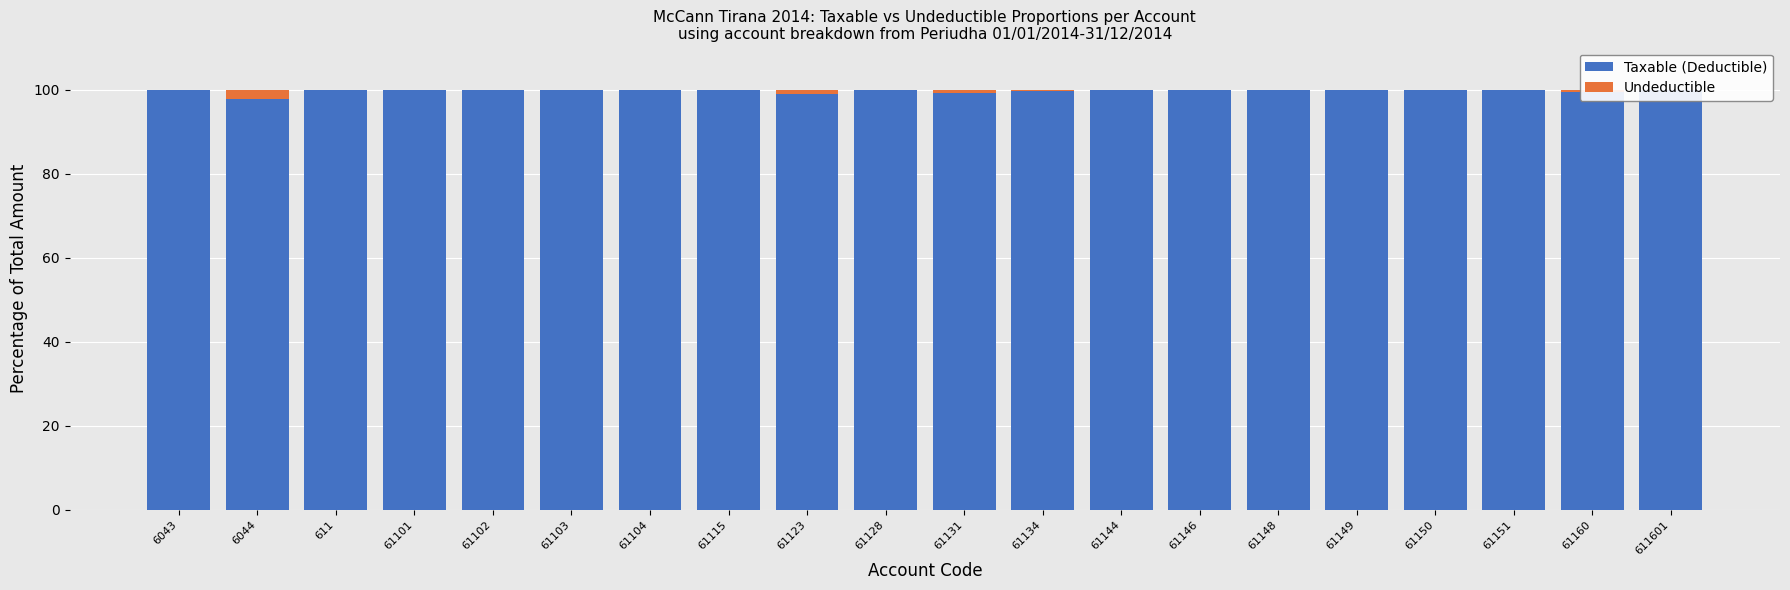

Which series has the largest total across all categories?

Taxable (Deductible)